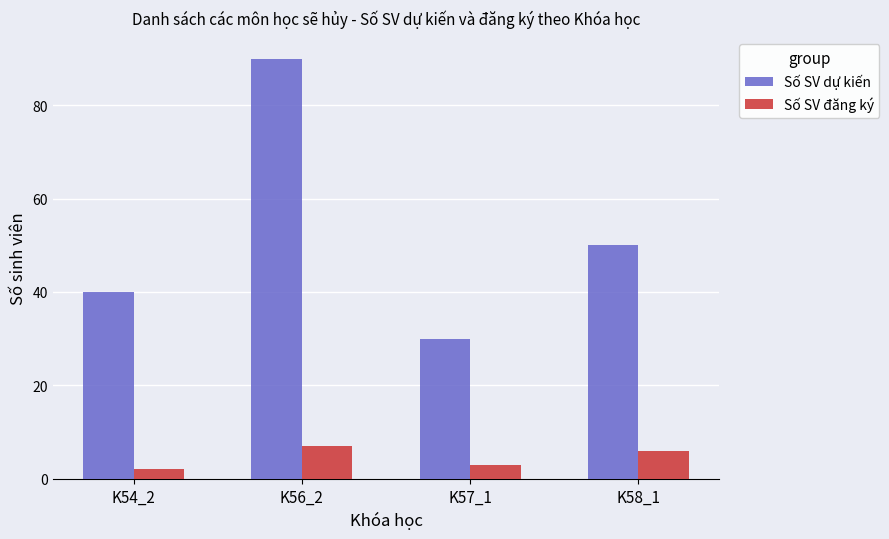

Which series has the largest range (max minus min)?

Số SV dự kiến